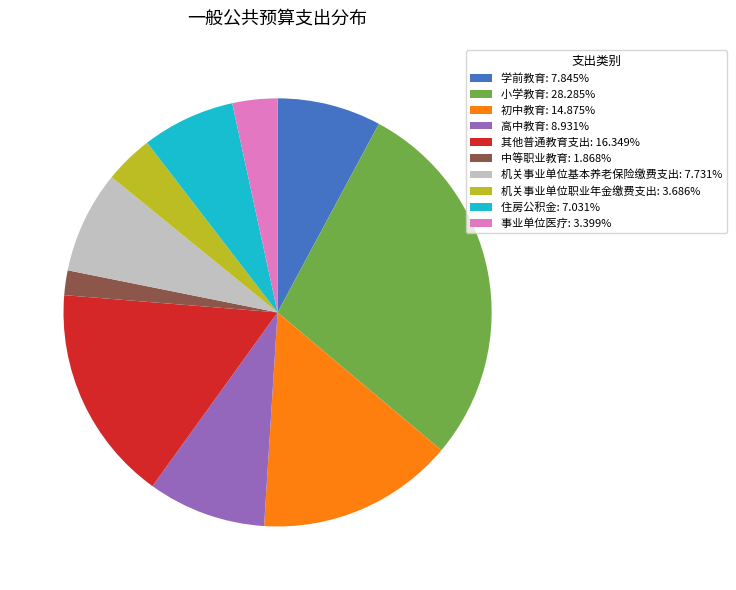

Combined, do 机关事业单位基本养老保险缴费支出: 7.731% and 住房公积金: 7.031% account for over 50%?

No